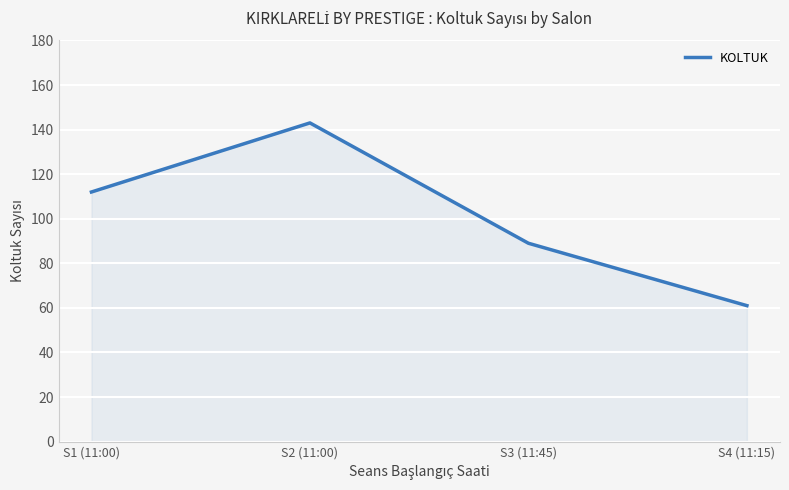

List the labels in order of value, largest first.

S2 (11:00), S1 (11:00), S3 (11:45), S4 (11:15)